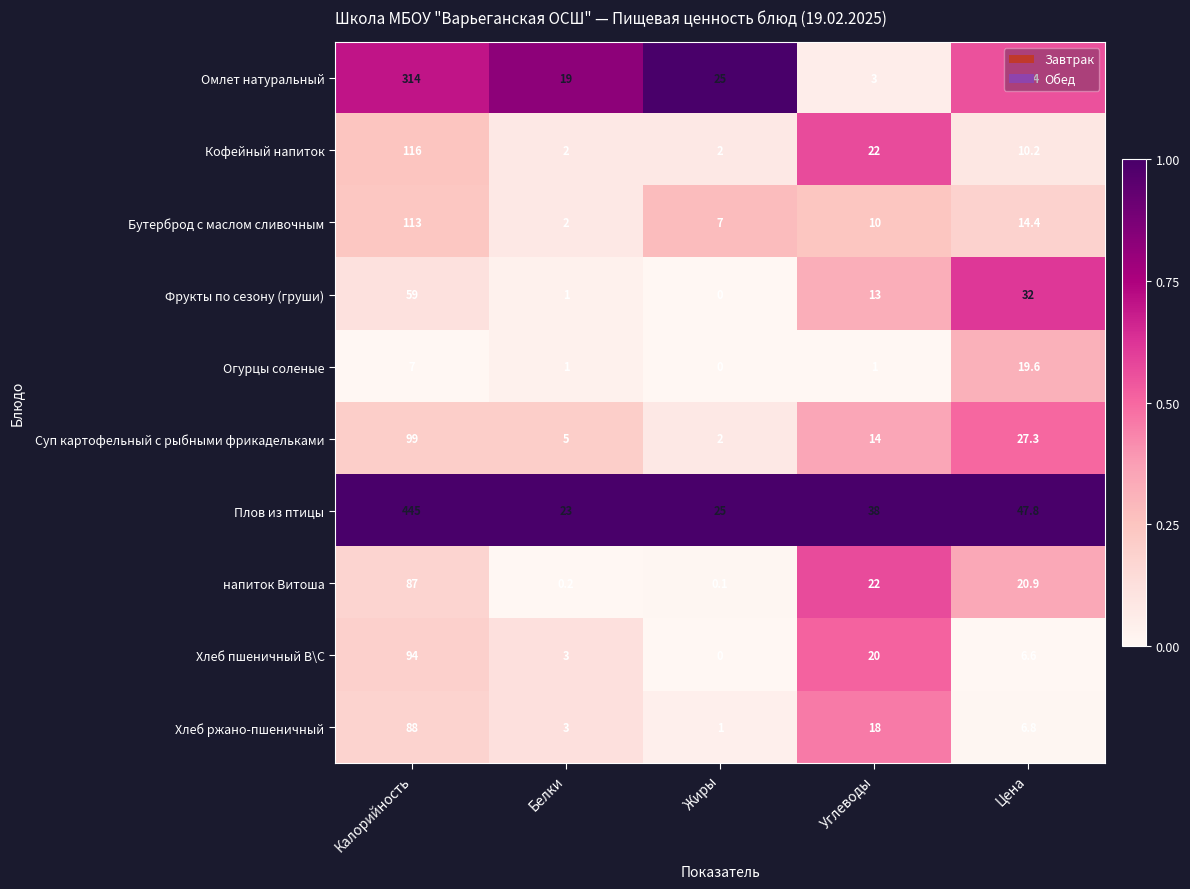

What is the sum of the Плов из птицы values at Калорийность and Углеводы?

483.0